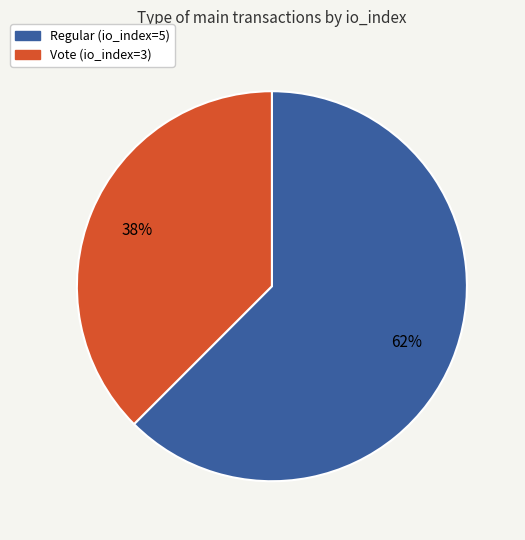

To the nearest percent, what is the combined percentage of Vote (io_index=3) and Regular (io_index=5)?

100%